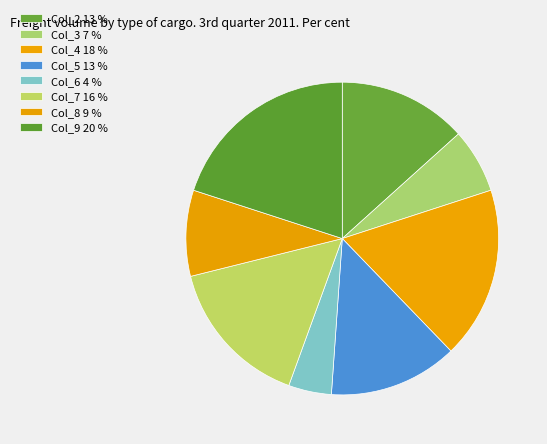

Count the number of slices in the pie.

8